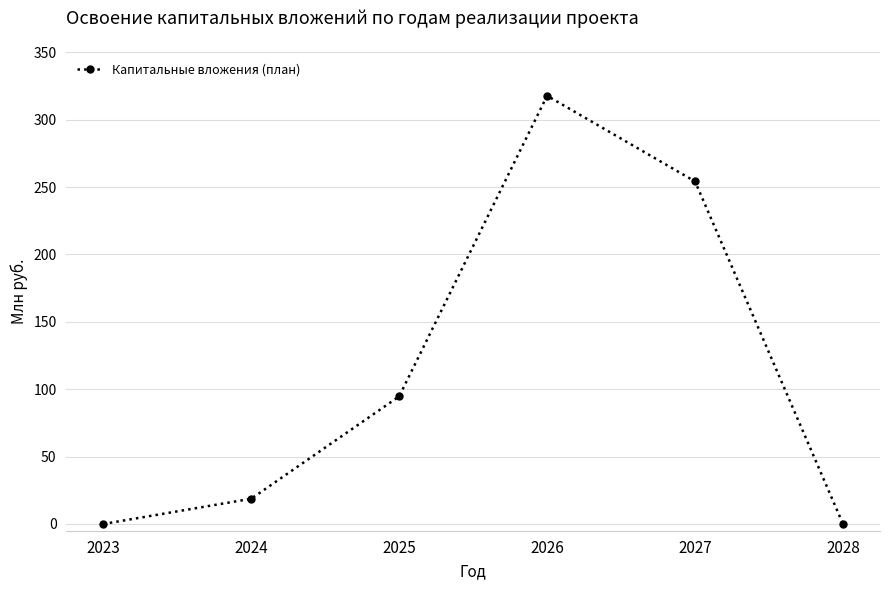

The value at 2028 is -143.3. True or false?

False